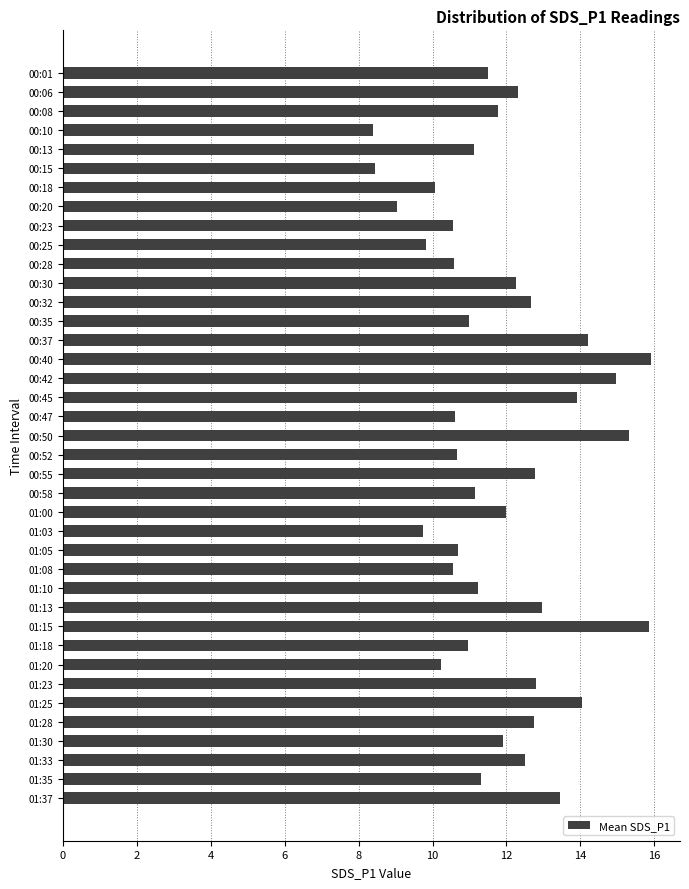

Does the chart contain any negative values?

No